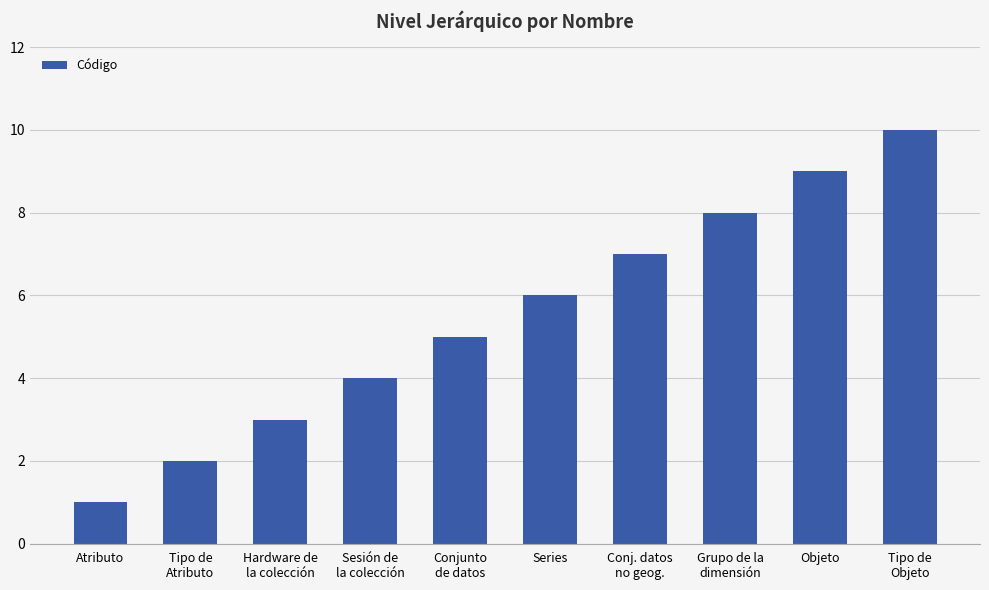

Reading left to right, what are all the values shown in this chart?

1	2	3	4	5	6	7	8	9	10